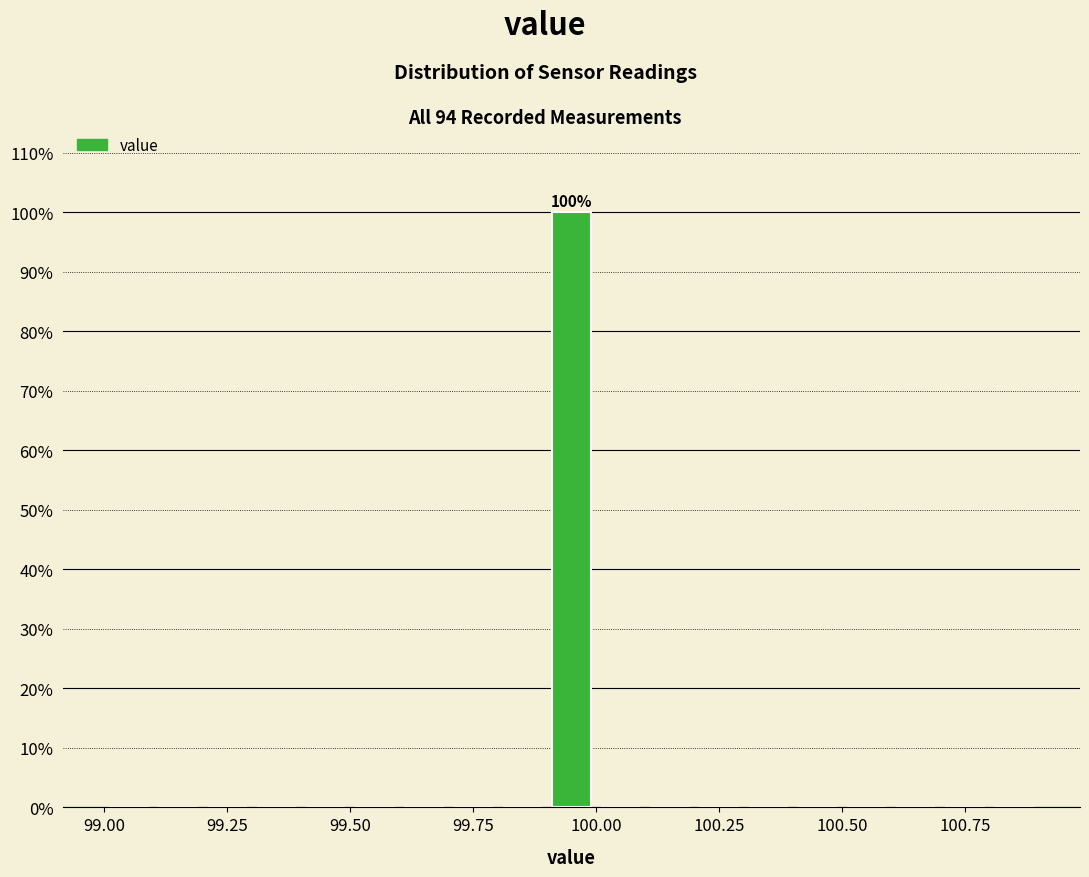

Read against the x-axis, roughly where is the centre of the tallest bar?

99.95